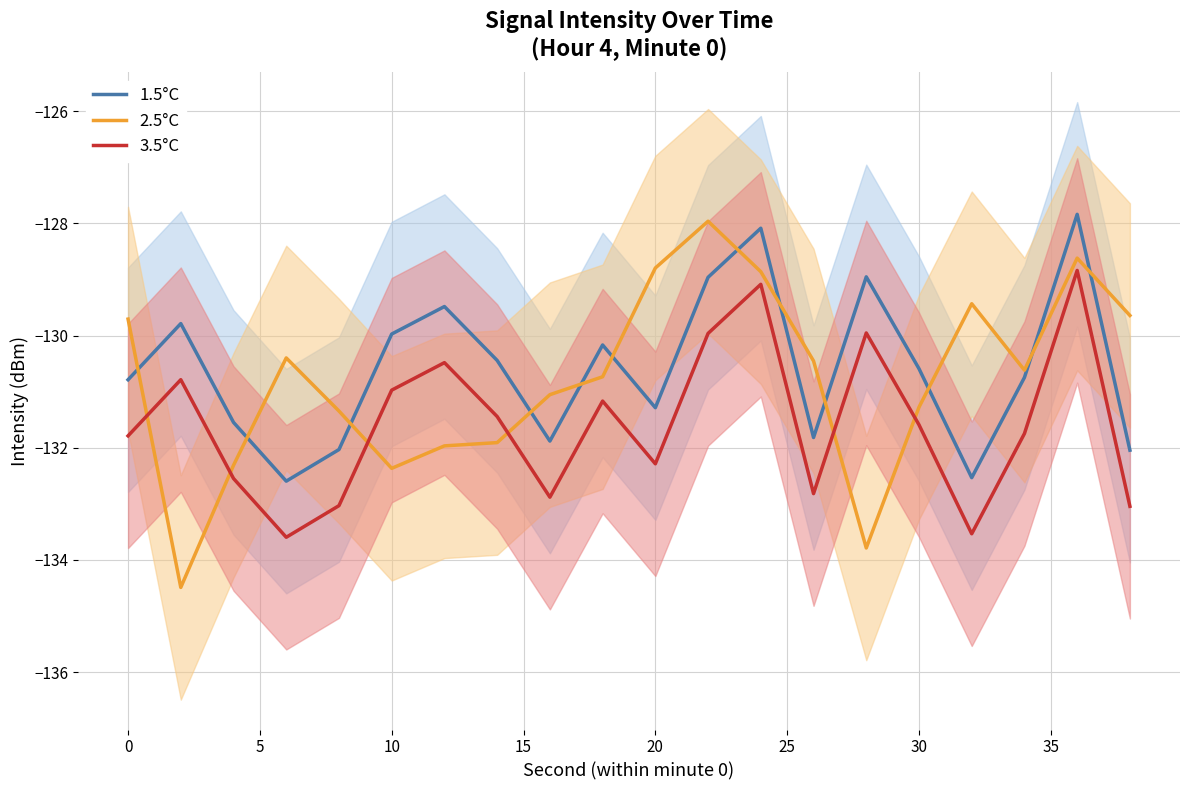

True or false: 3.5°C and 1.5°C cross at least once.

False